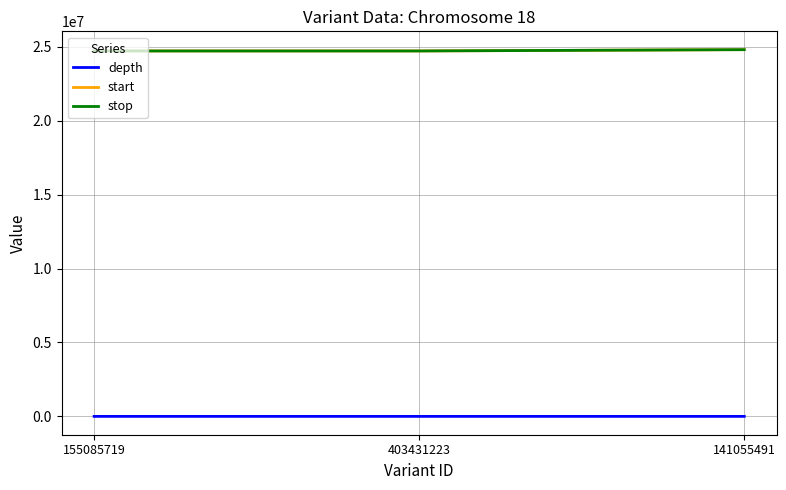

What is the highest value of the start series?

24799214